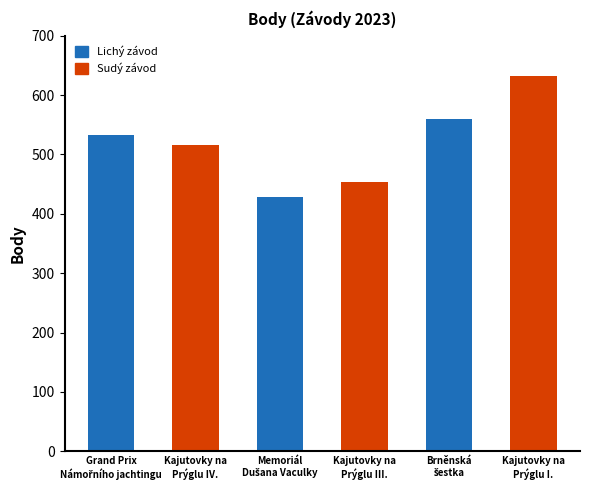

Where is the data nearest to the value 530?

Grand Prix
Námořního jachtingu